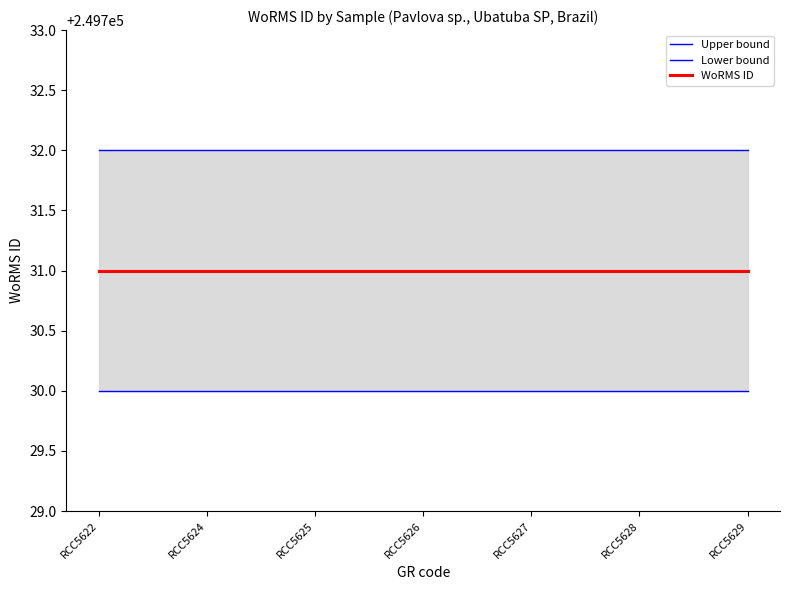

How many series are shown in this chart?

3